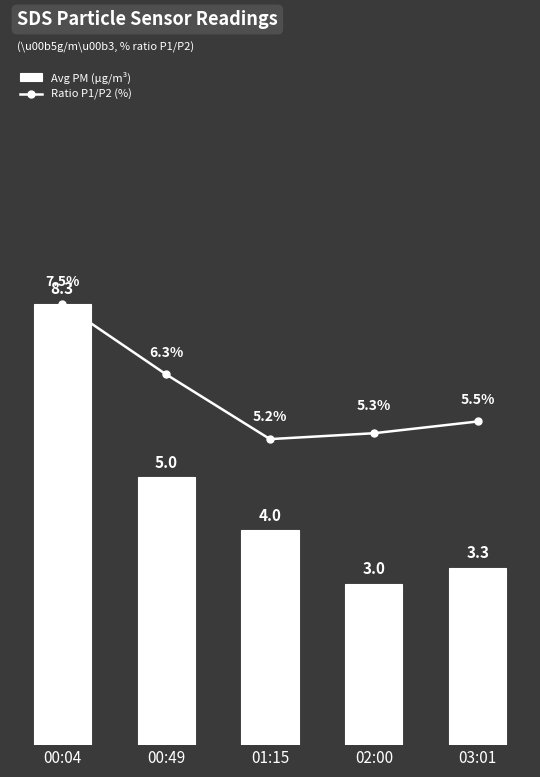

What is the value of the Avg PM (µg/m³) bar at the 1st from the left?

8.3